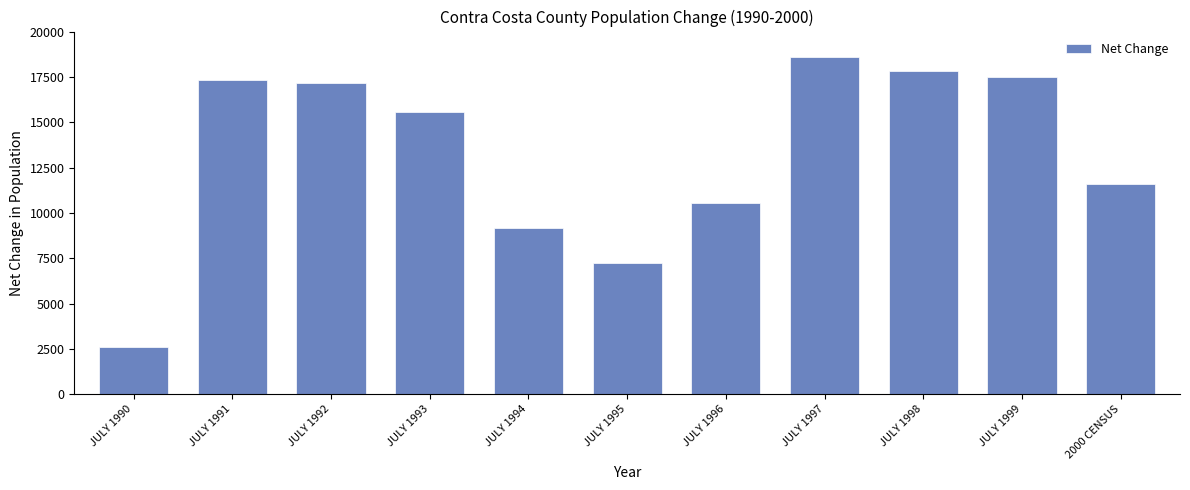

Reading left to right, extract all data points from this chart.

JULY 1990=2583	JULY 1991=17343	JULY 1992=17167	JULY 1993=15559	JULY 1994=9170	JULY 1995=7250	JULY 1996=10547	JULY 1997=18597	JULY 1998=17806	JULY 1999=17472	2000 CENSUS=11590